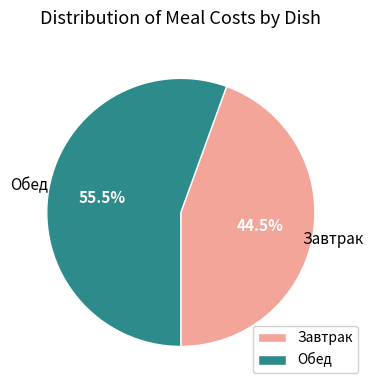

Is there any slice that represents more than half of the pie?

Yes